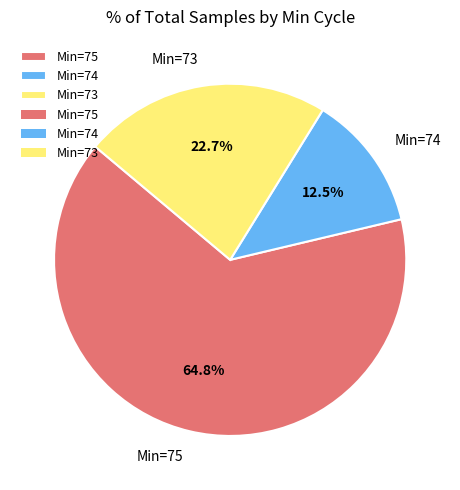

Count the number of slices in the pie.

3